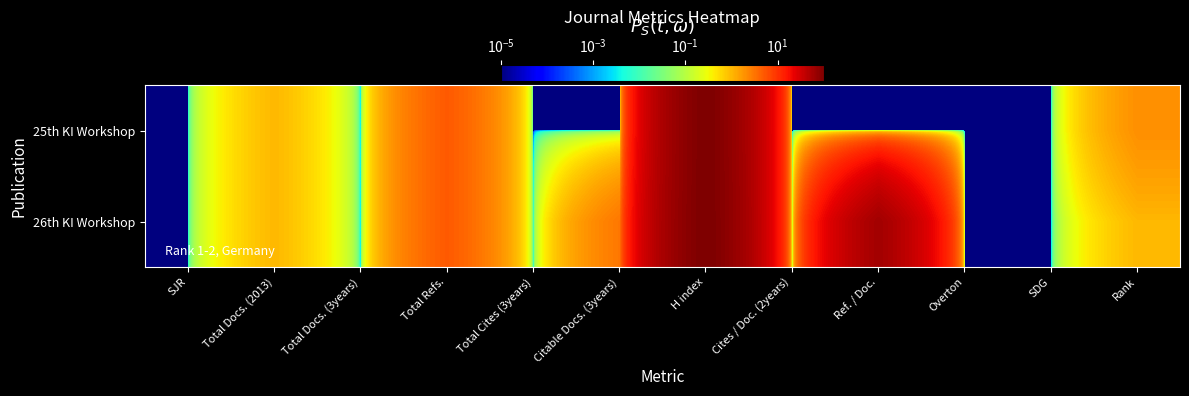

How many data points does each series have?

12